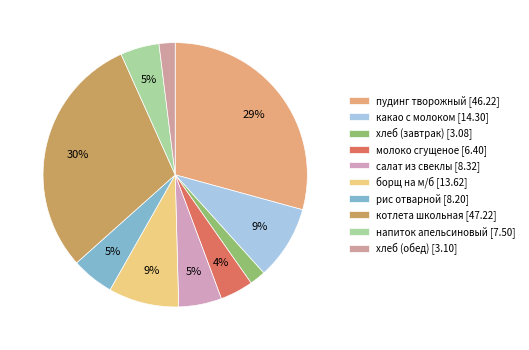

How many segments does this pie chart have?

10